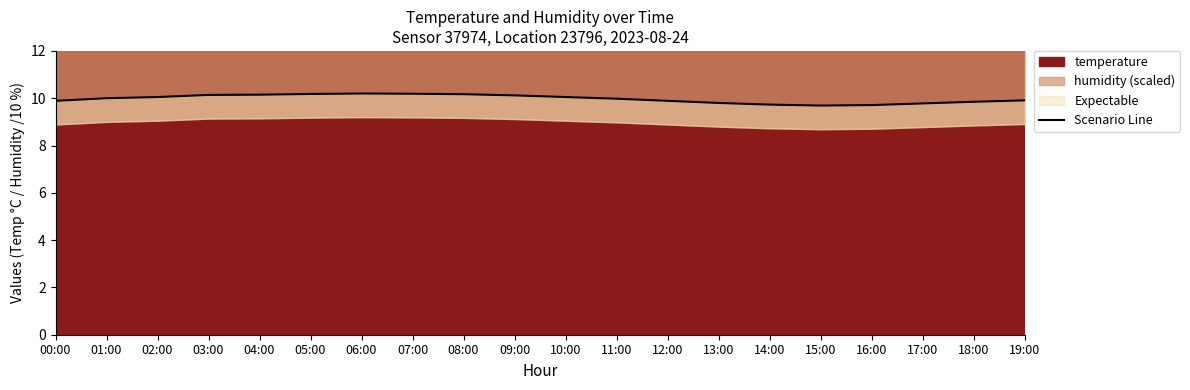

Which has a higher value, 02:00 or 19:00?

02:00